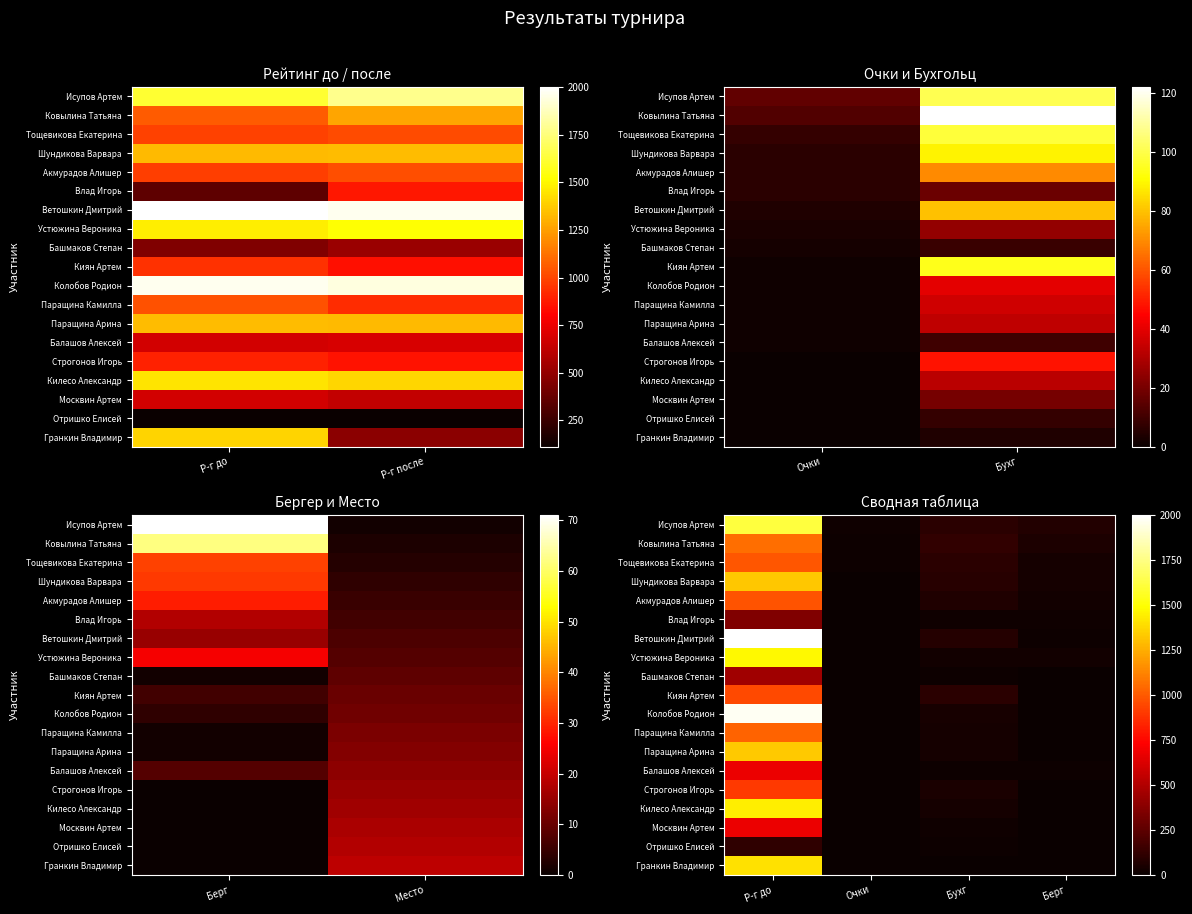

At which category does the chart reach its peak across all series?

Р-г до